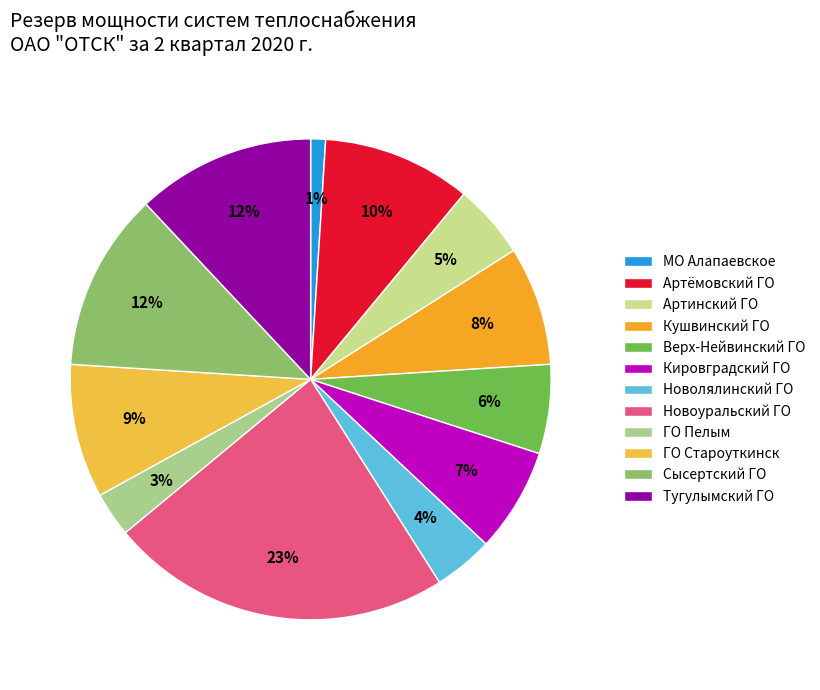

Which slice is the largest?

Новоуральский ГО